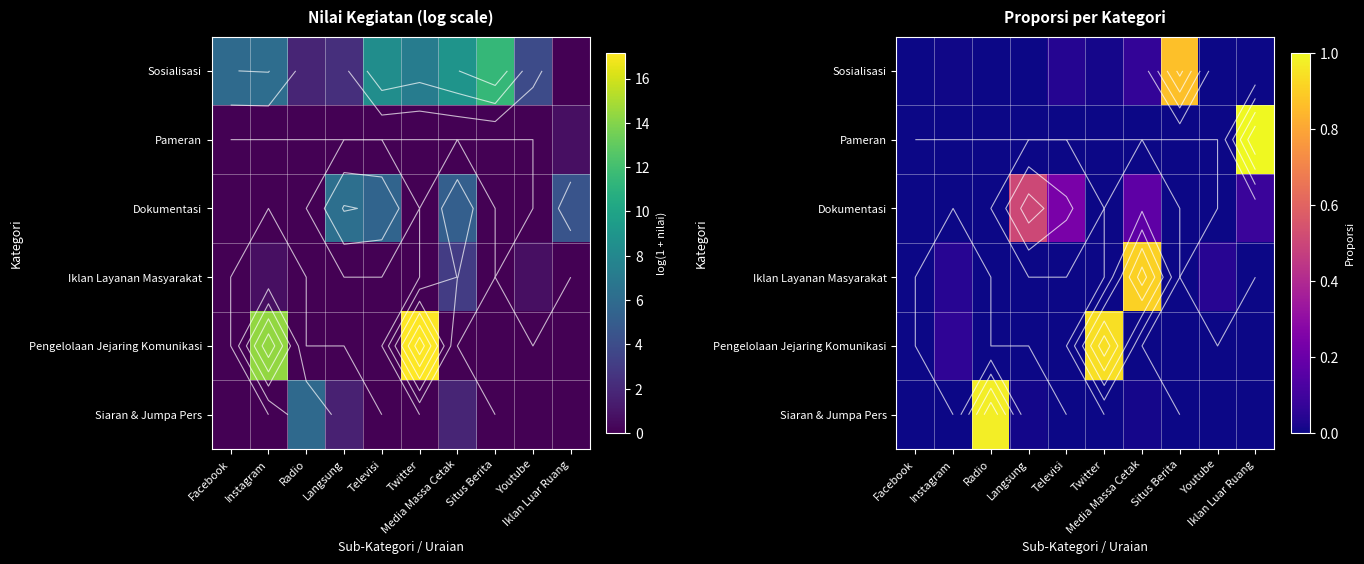

Rank the categories by Pameran value from highest to lowest.

Iklan Luar Ruang, Facebook, Instagram, Radio, Langsung, Televisi, Twitter, Media Massa Cetak, Situs Berita, Youtube